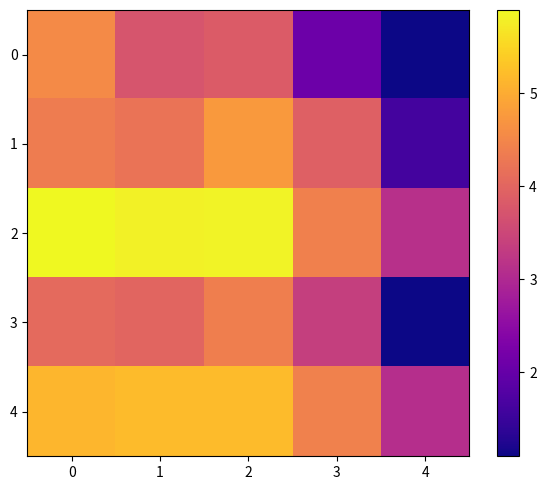

Reading left to right, list all the values displayed in this chart.

0: 0=4.6	1=3.7	2=3.9	3=2.1	4=1.1
1: 0=4.3	1=4.2	2=4.8	3=3.9	4=1.6
2: 0=5.9	1=5.8	2=5.8	3=4.4	4=3.1
3: 0=4.1	1=4.0	2=4.4	3=3.4	4=1.1
4: 0=5.1	1=5.2	2=5.2	3=4.4	4=3.1